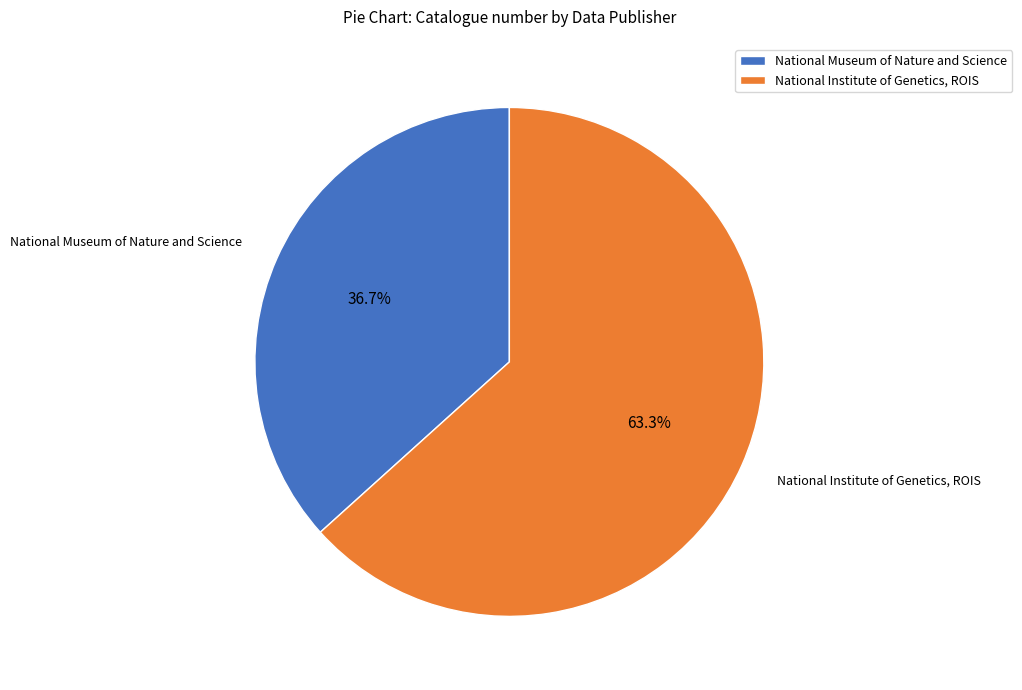

Which category has the smallest portion of the pie?

National Museum of Nature and Science